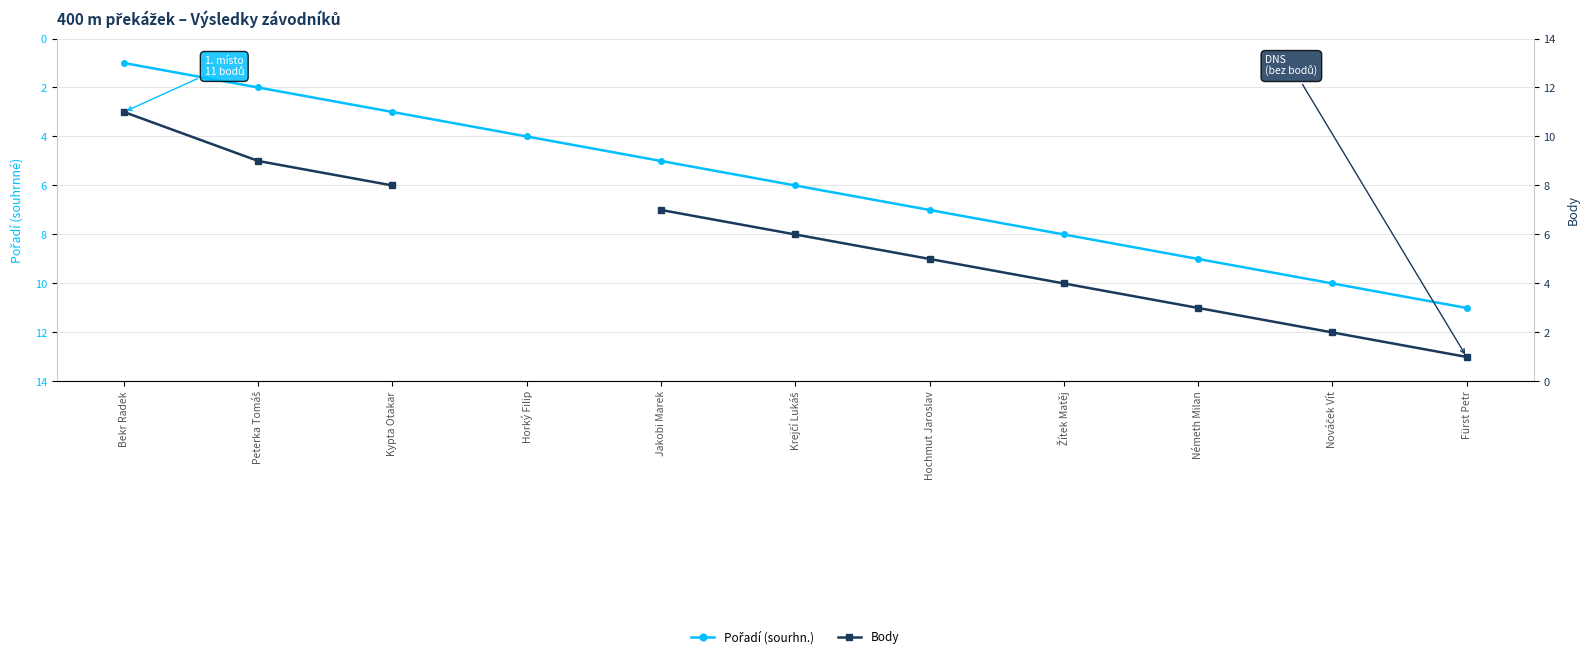

List the labels in order of Pořadí (sourhn.) value, smallest first.

Bekr Radek, Peterka Tomáš, Kypta Otakar, Horký Filip, Jakobi Marek, Krejčí Lukáš, Hochmut Jaroslav, Žítek Matěj, Németh Milan, Nováček Vít, Fürst Petr